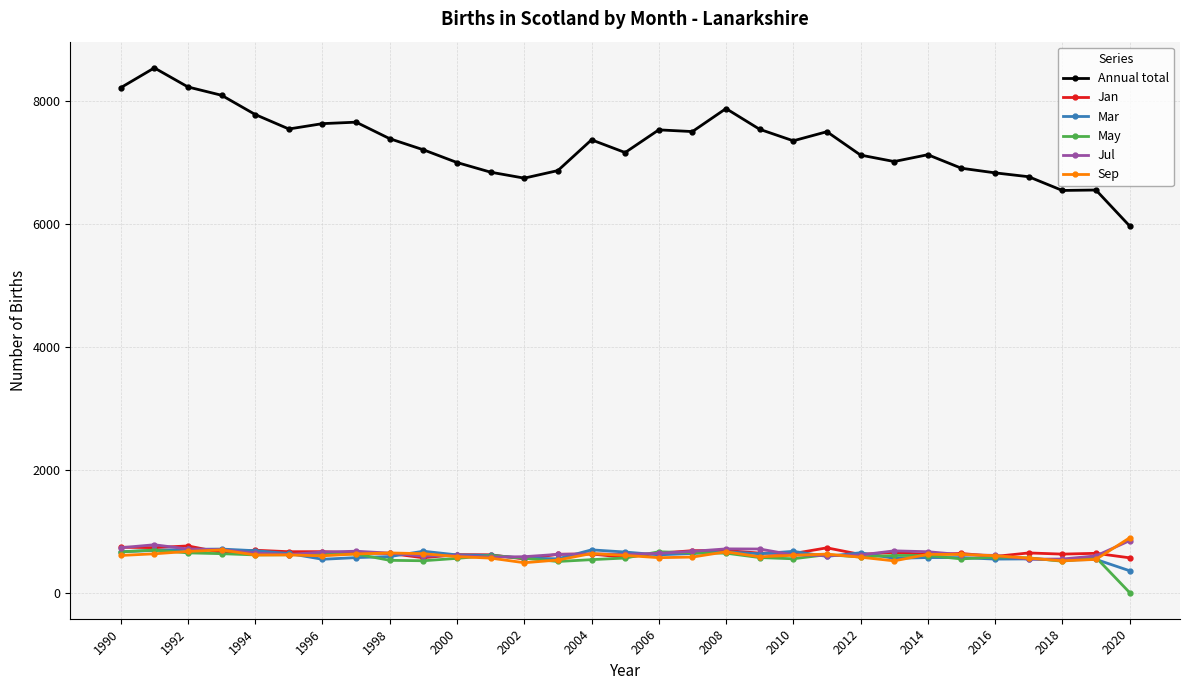

Does the chart display data point markers on the line(s)?

Yes